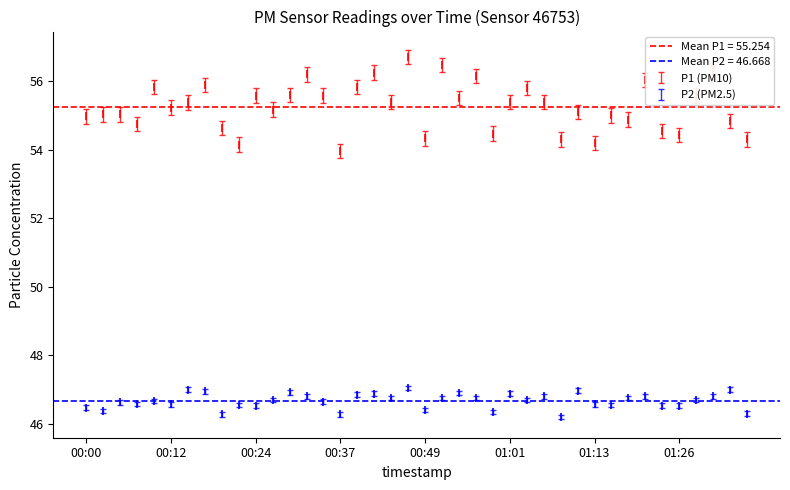

Count the number of categories in the chart.

40